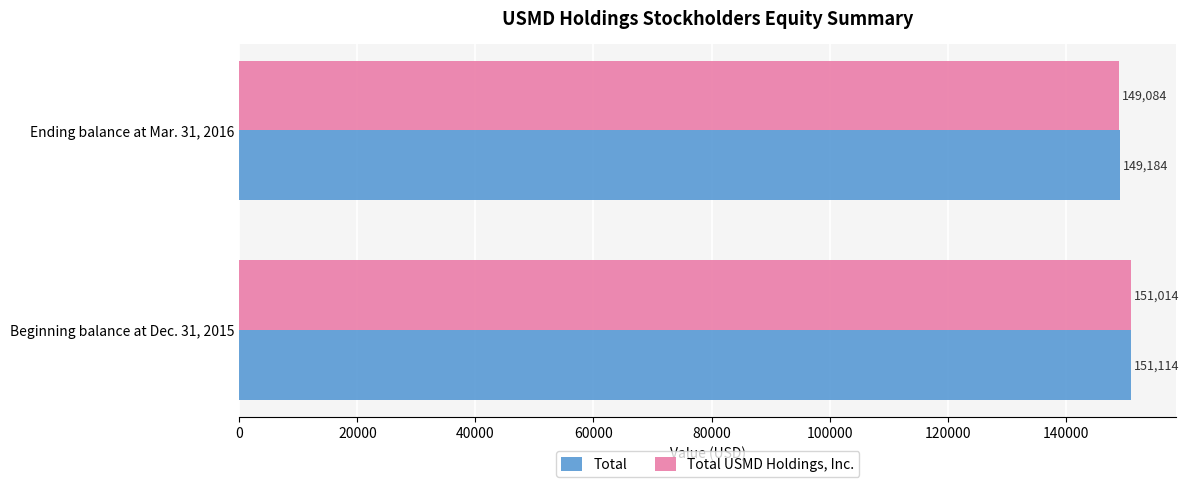

What is the approximate value of Total at Beginning balance at Dec. 31, 2015, to the nearest 50?

151100